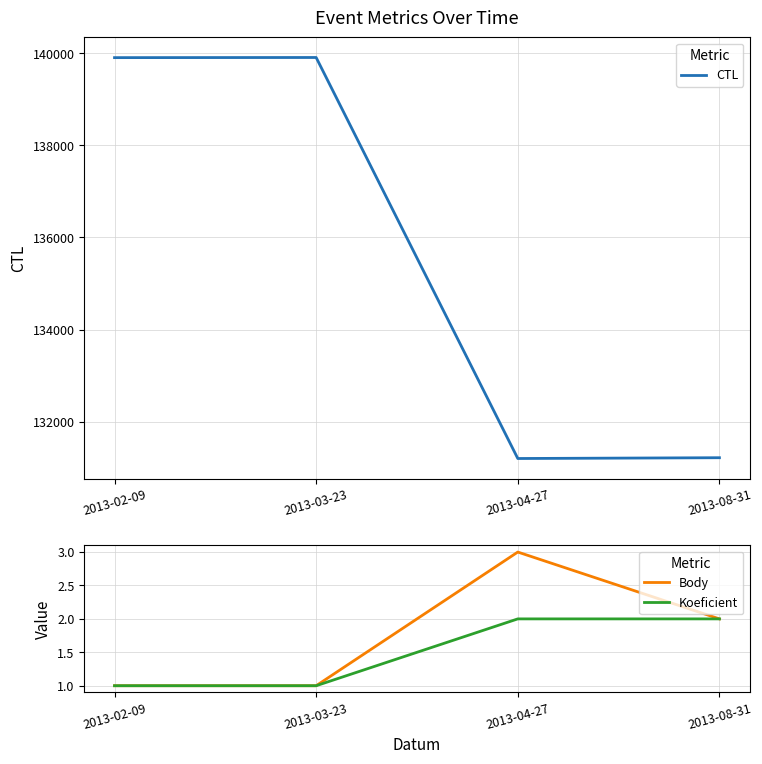

At which category does Body reach its first local peak?

2013-04-27